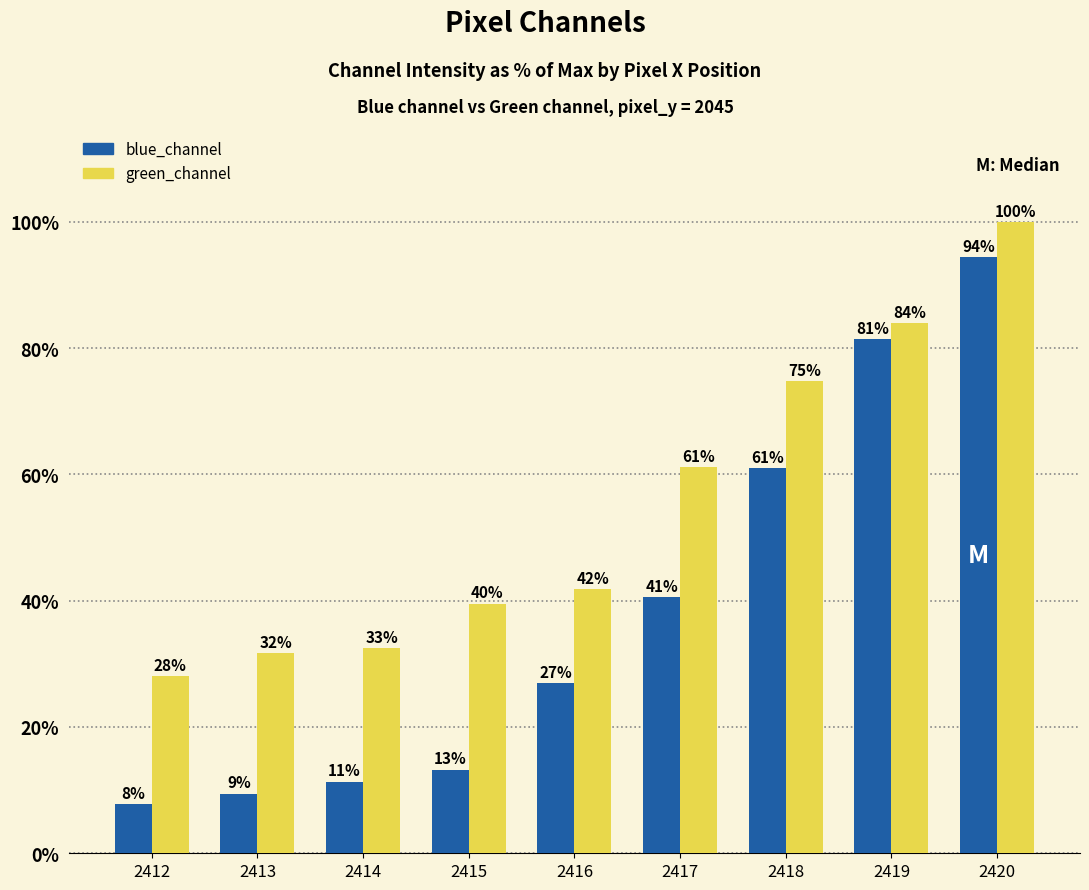

What is the difference between the highest and lowest values at 2417?

20.5